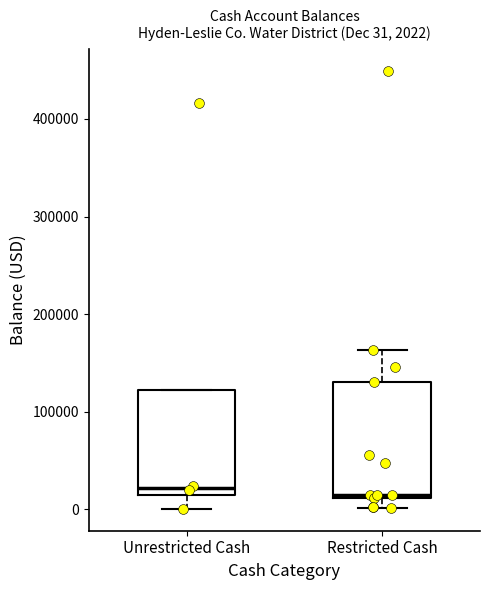

Comparing the boxes themselves (not the whiskers), which one is the tallest?

Restricted Cash